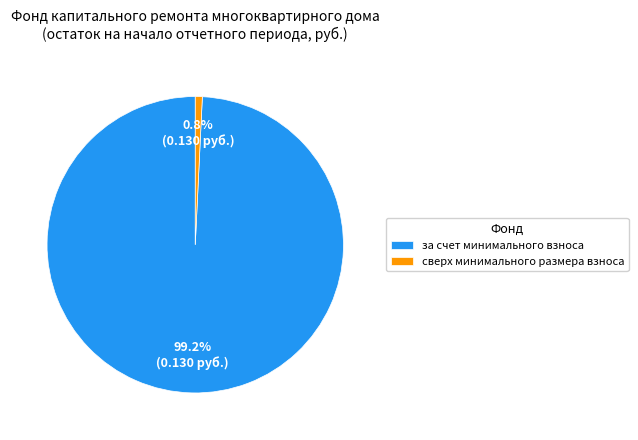

To the nearest percent, what portion does сверх минимального размера взноса represent?

1%